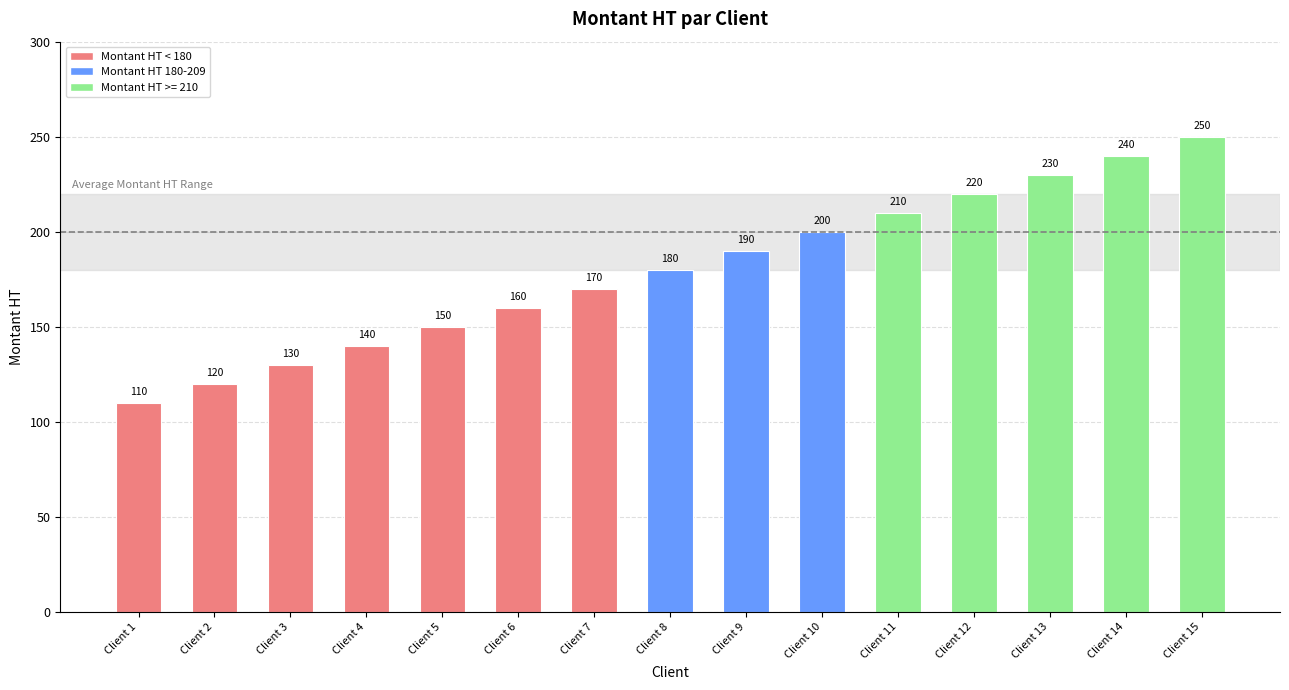

Rank the categories by value from highest to lowest.

Client 15, Client 14, Client 13, Client 12, Client 11, Client 10, Client 9, Client 8, Client 7, Client 6, Client 5, Client 4, Client 3, Client 2, Client 1